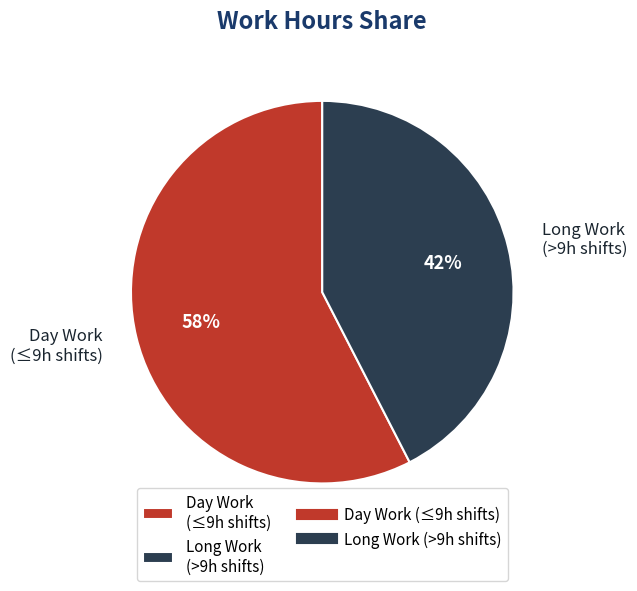

Between Long Work (>9h shifts) and Day Work (≤9h shifts), which is larger?

Day Work (≤9h shifts)